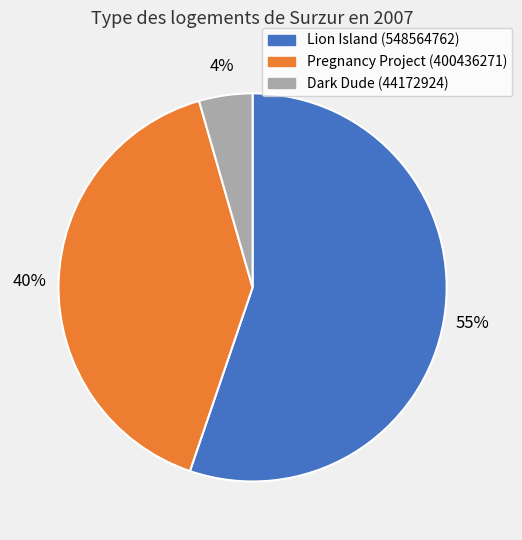

Between Pregnancy Project (400436271) and Dark Dude (44172924), which is larger?

Pregnancy Project (400436271)